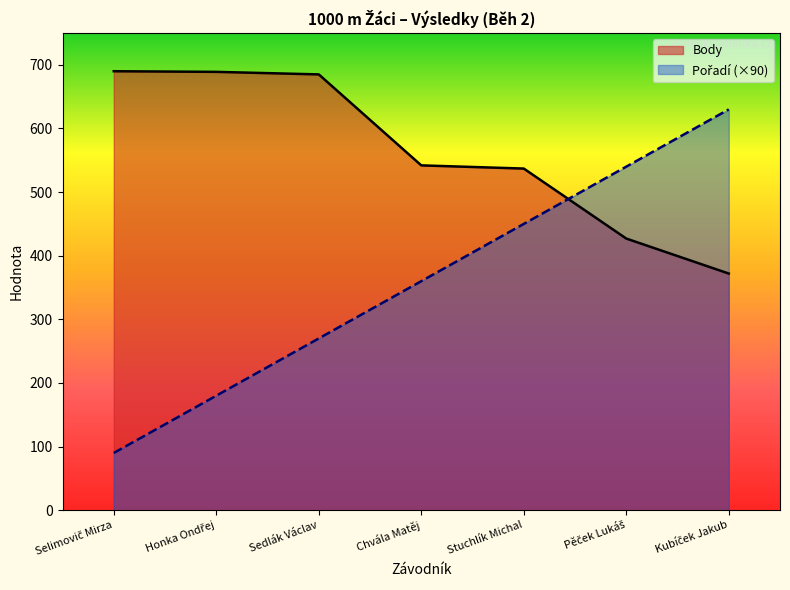

What is the highest value of the Pořadí series?

630